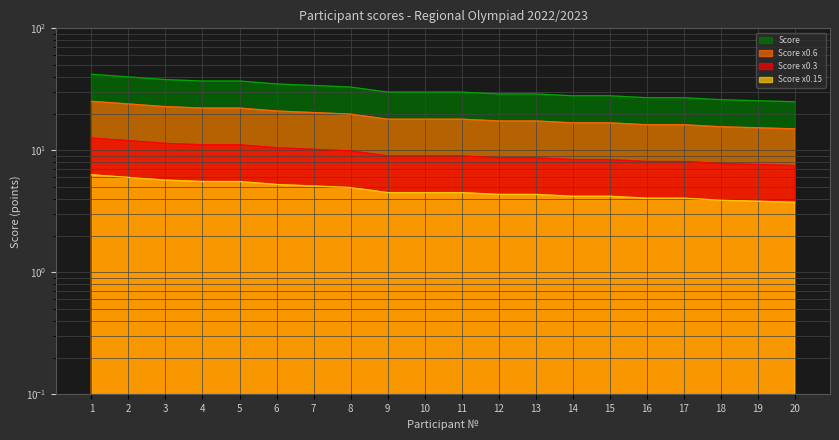

Reading left to right, what are all the values shown in this chart?

1=42.0	2=40.0	3=38.0	4=37.0	5=37.0	6=35.0	7=34.0	8=33.0	9=30.0	10=30.0	11=30.0	12=29.0	13=29.0	14=28.0	15=28.0	16=27.0	17=27.0	18=26.0	19=25.5	20=25.0